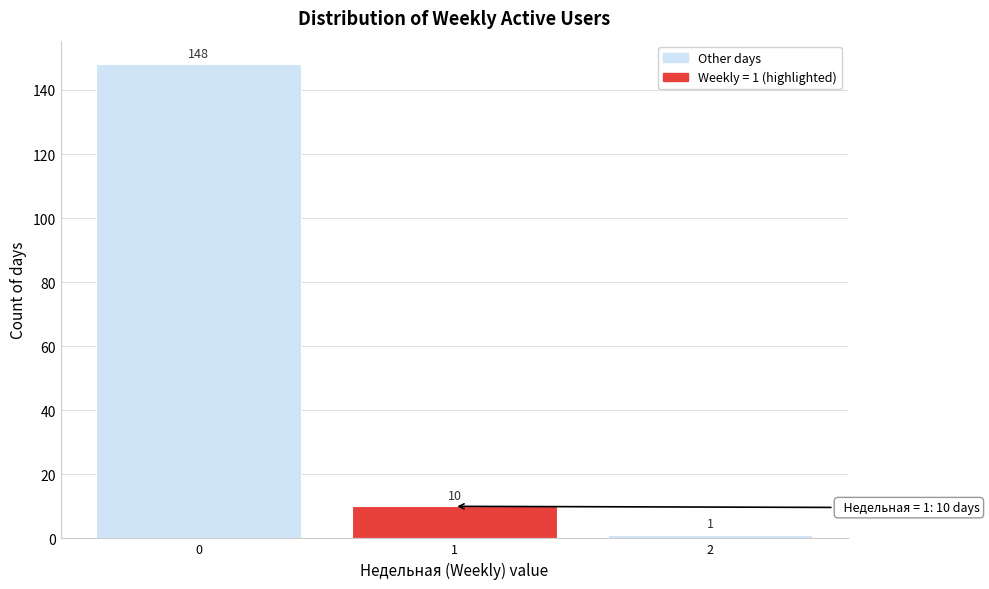

Reading right to left, what are all the values shown in this chart?

2=1	1=10	0=148